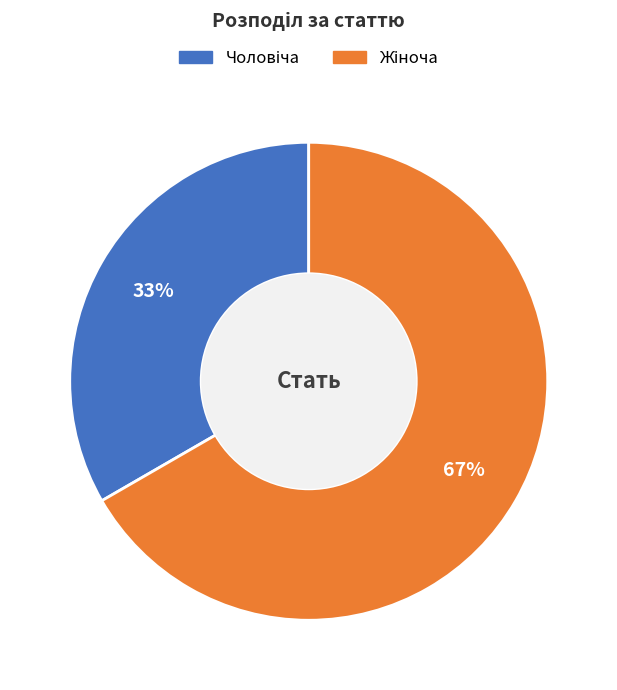

Is there a majority slice in this chart?

Yes